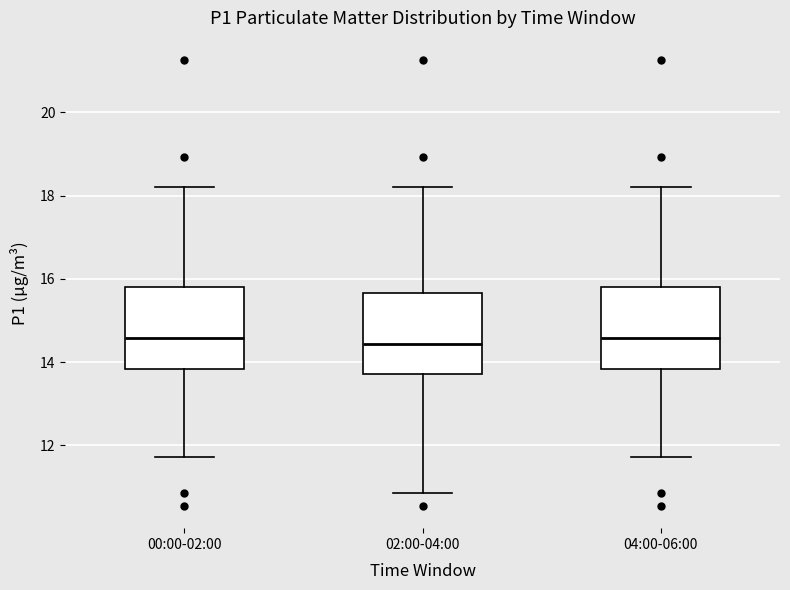

Reading left to right, transcribe this box plot: for each box, give where its median line is, the range the box spans, and where its two whiskers end, as read against the y-axis. The values are not printed on the chart, so give them approximately, as read against the axis.

00:00-02:00: median 14.6, box 13.8 to 15.8, whiskers 11.8 to 18.2
02:00-04:00: median 14.4, box 13.8 to 15.6, whiskers 10.8 to 18.2
04:00-06:00: median 14.6, box 13.8 to 15.8, whiskers 11.8 to 18.2